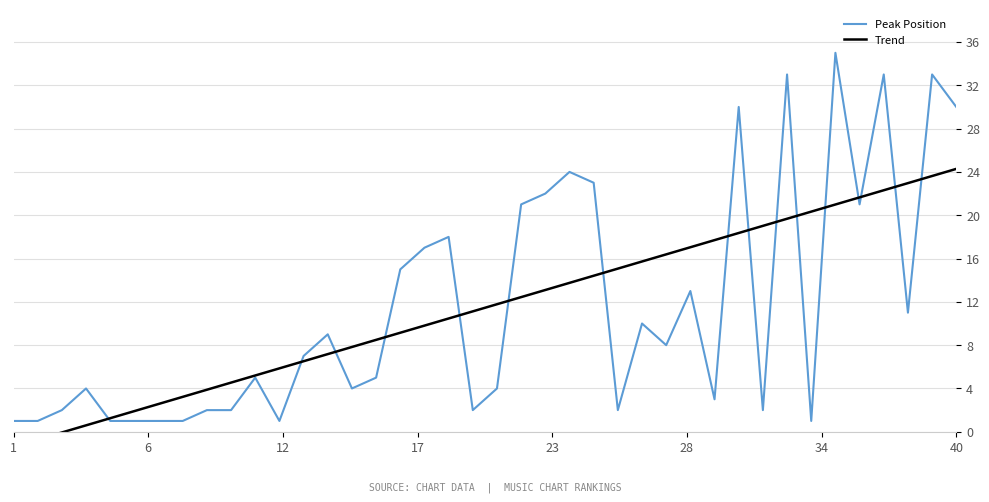

How many intersections are there between Peak Position and Trend?

16